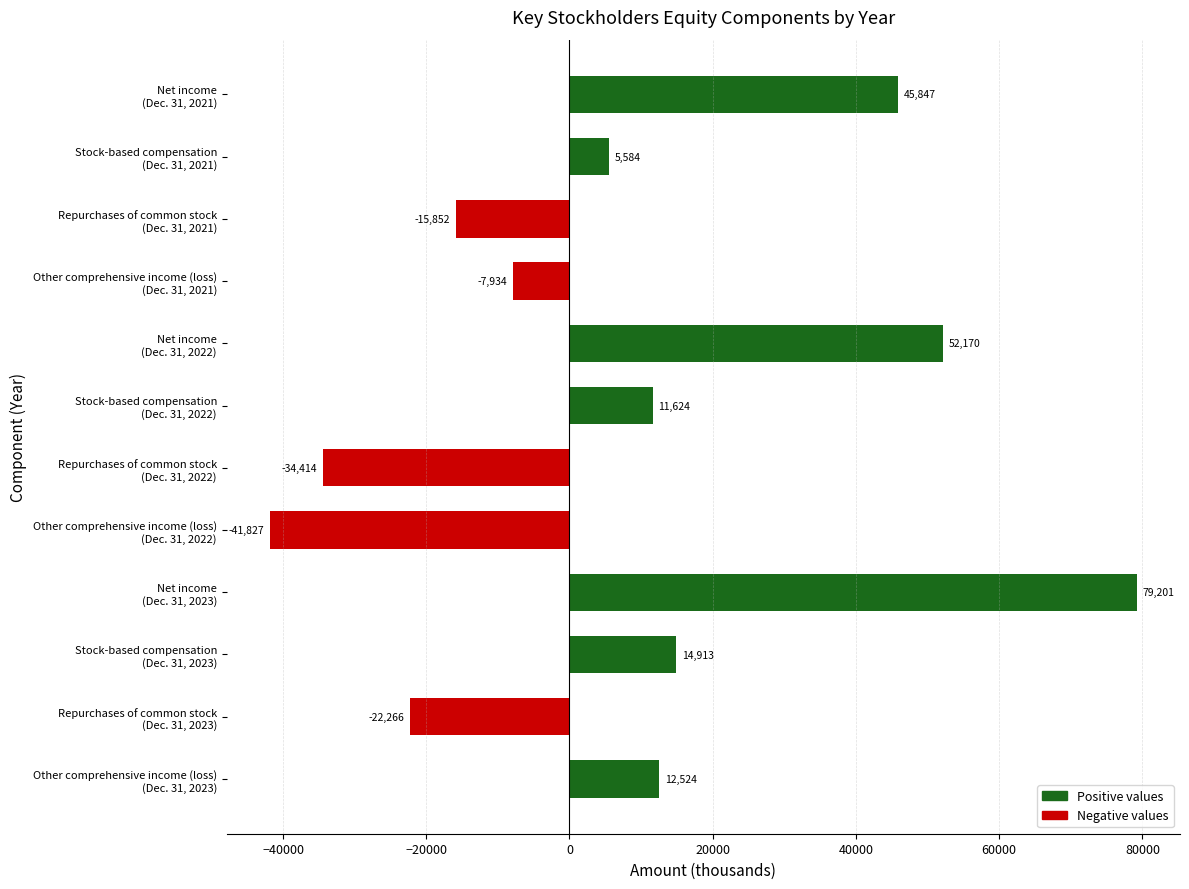

What is the average value?

8298